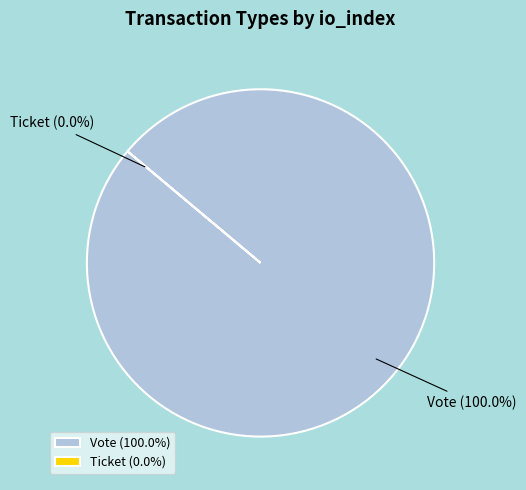

How many slices are in this pie chart?

2